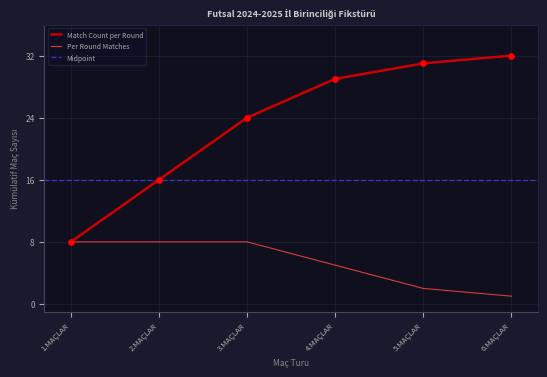

What is the ratio of the value at 2.MAÇLAR to the value at 1.MAÇLAR?

1.0